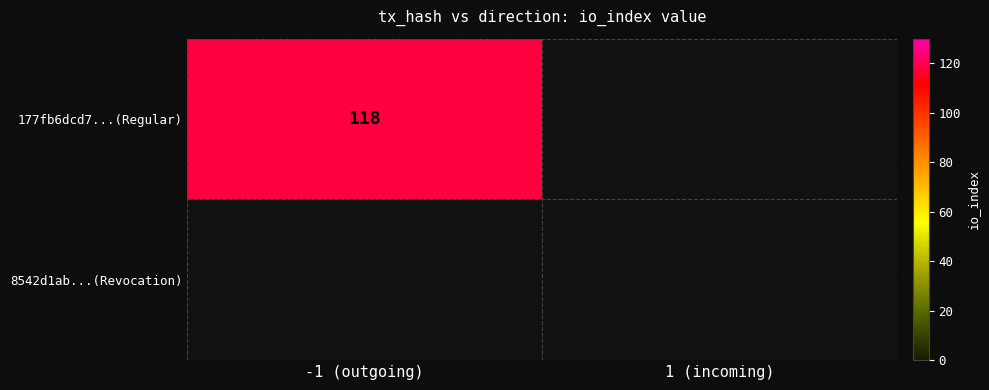

At which category is the sum across all series the highest?

-1